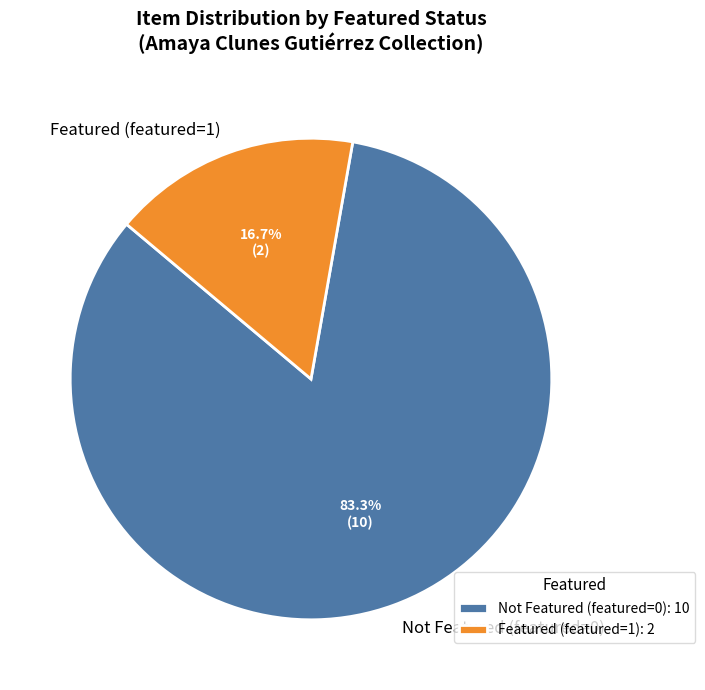

Between Featured (featured=1) and Not Featured (featured=0), which is larger?

Not Featured (featured=0)